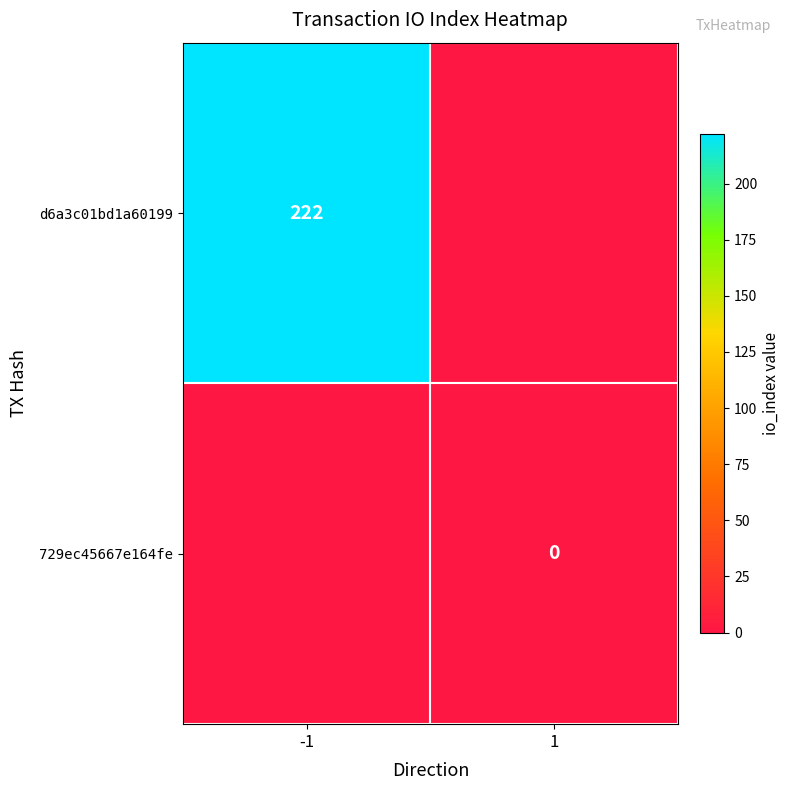

Which category has the highest value across all series?

-1